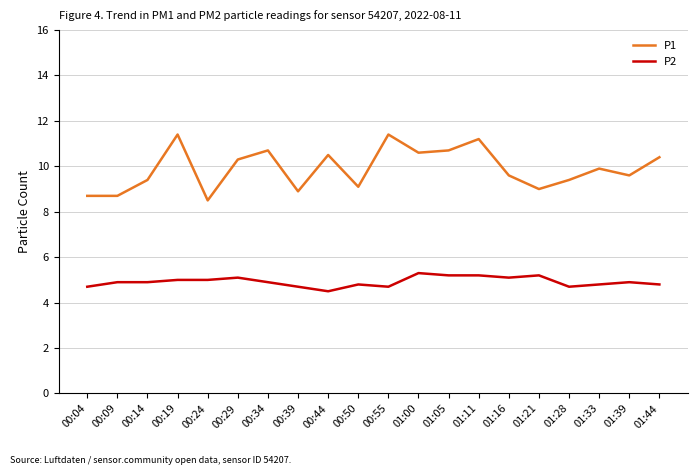

What position from the right is 00:29?

15